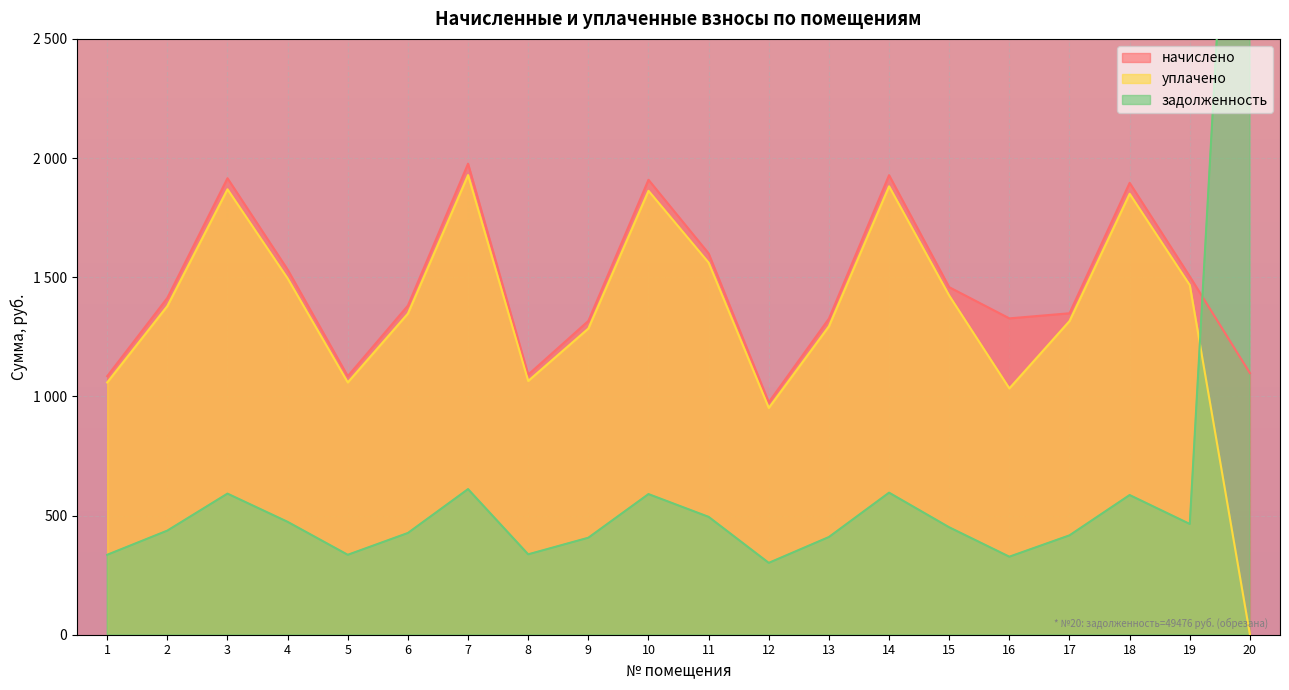

The уплачено series shows -852.9 at 20. True or false?

False